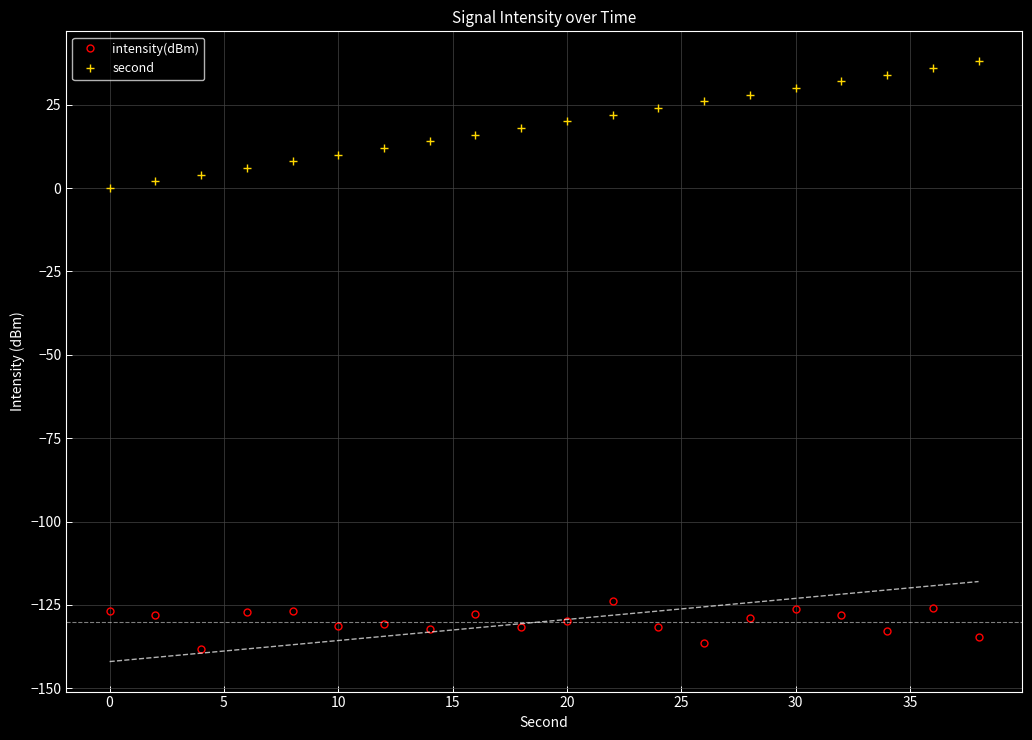

Is it true that intensity(dBm) equals -129.9 at 20?

True